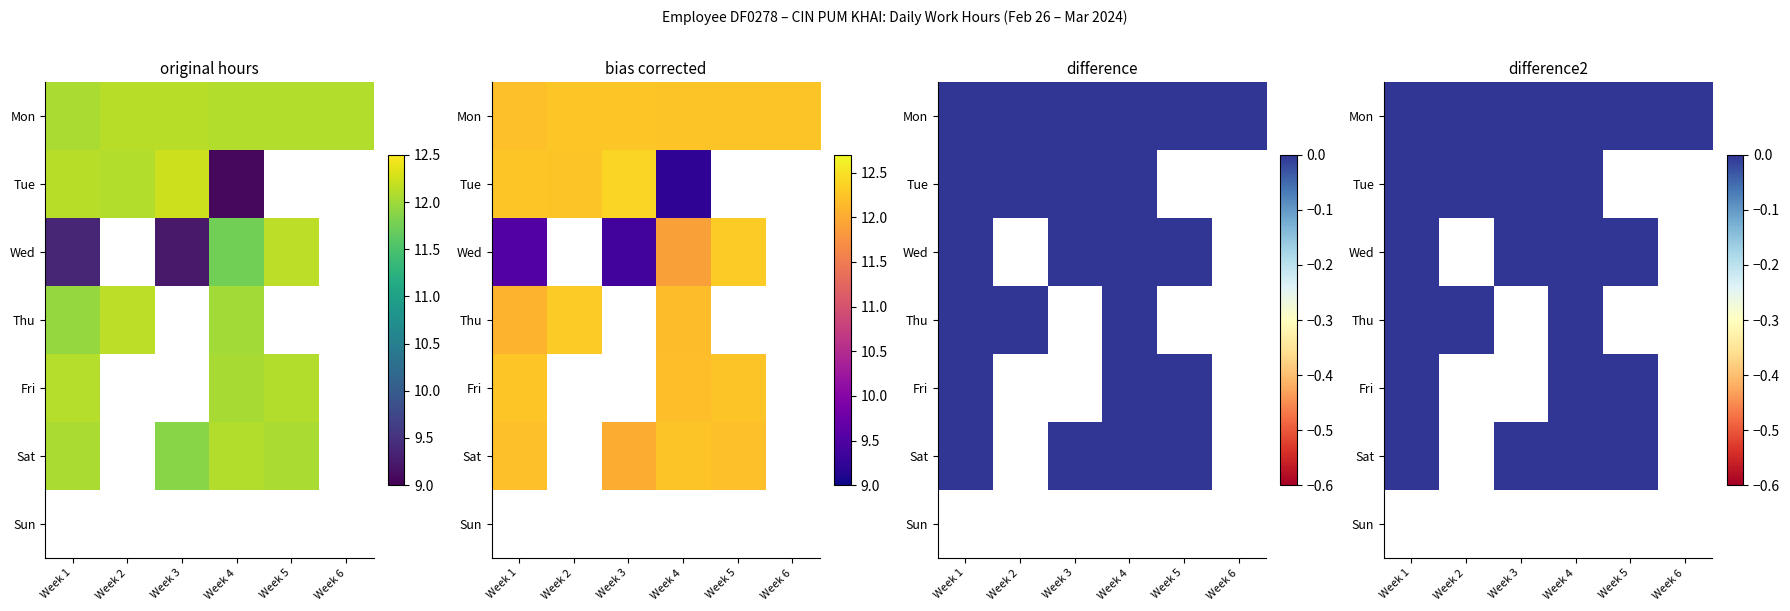

Between 1 and 2, which is larger?

1